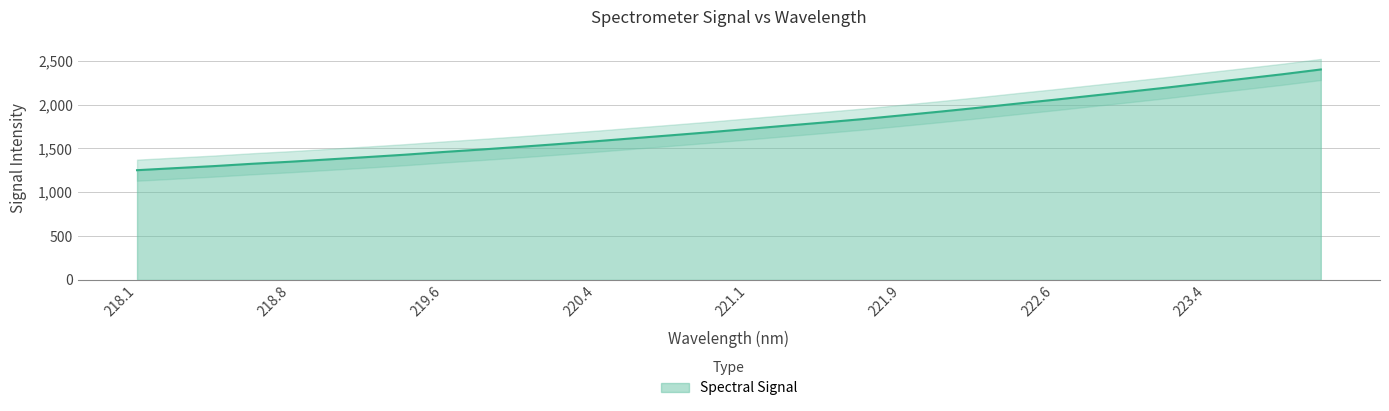

True or false: there are more than 0 points higher than both neighbors.

False